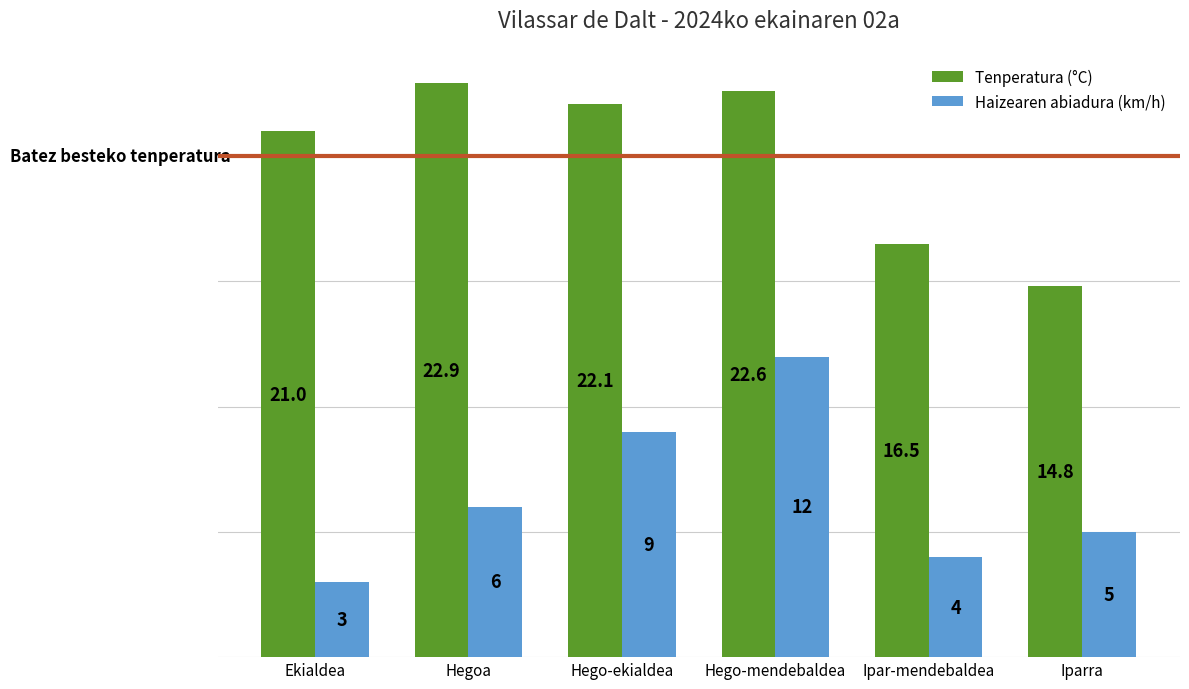

The Tenperatura (°C) series shows 16.5 at Ipar-mendebaldea. True or false?

True